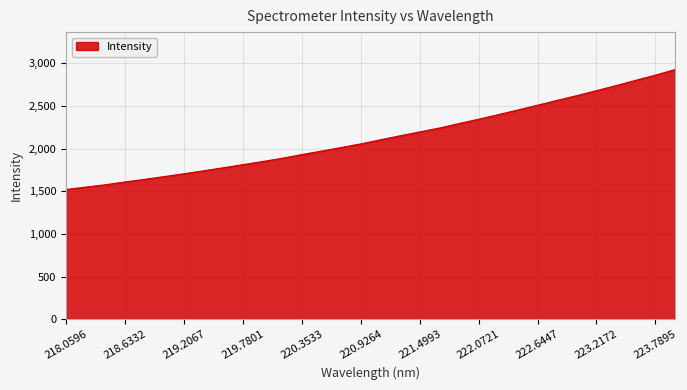

What is the difference between the maximum and minimum values?

1403.7